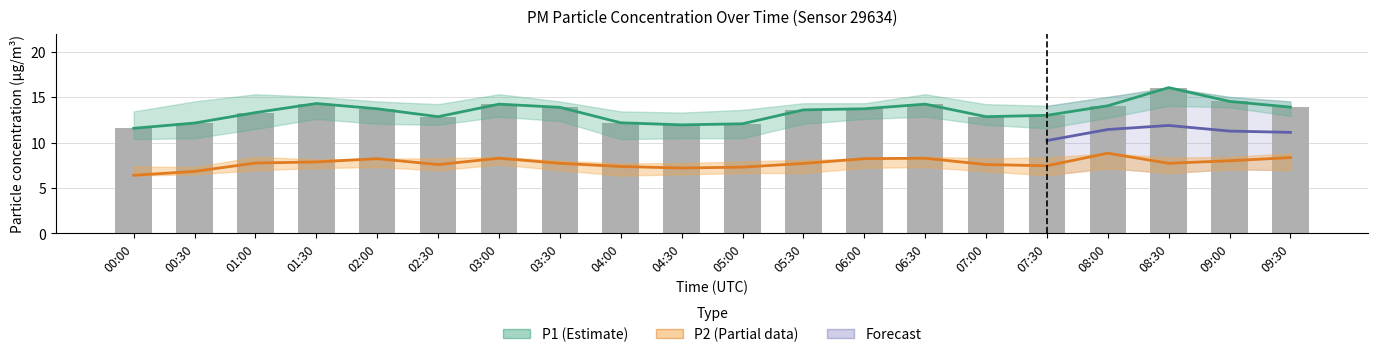

True or false: P2_upper has a value of 4.2 at 03:30.

False